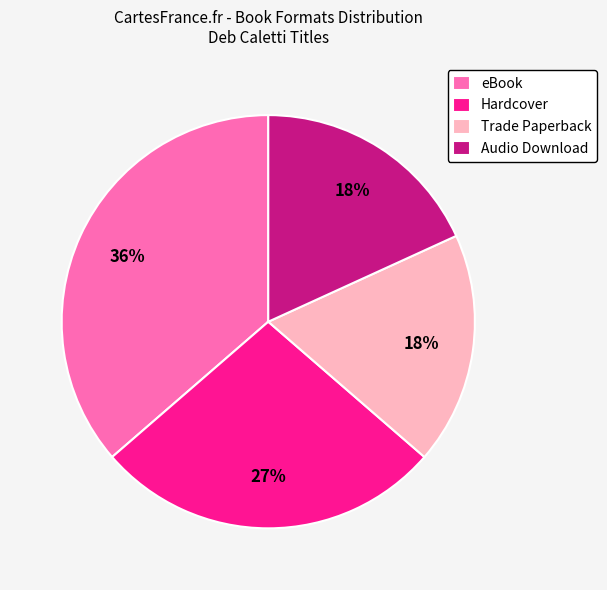

Is Hardcover the majority of the pie?

No